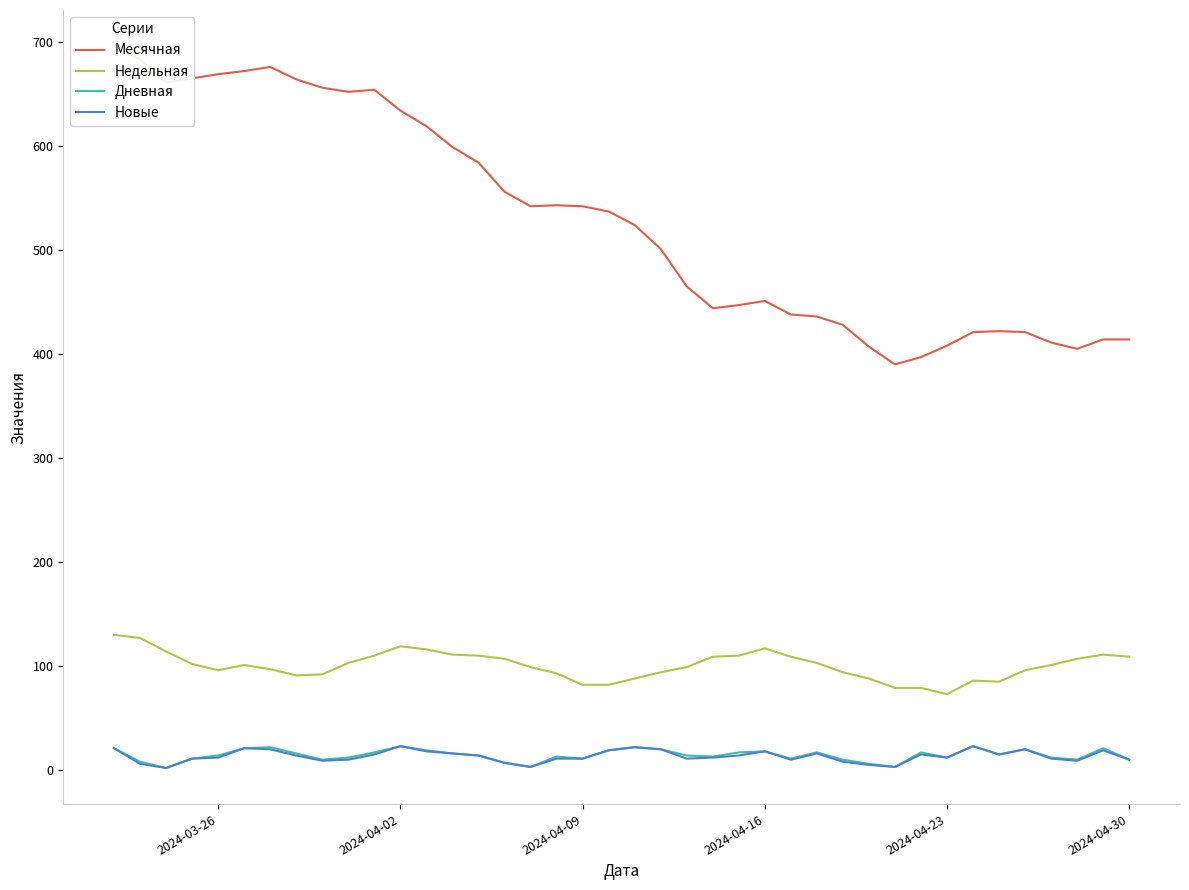

True or false: Месячная has more than 1 points higher than both neighbors.

True